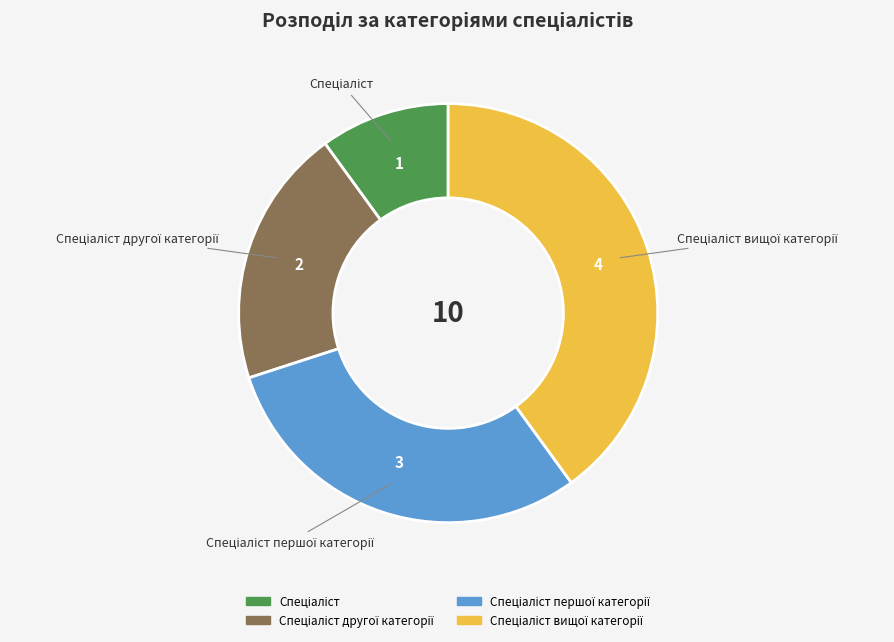

Is there any slice that represents more than half of the pie?

No